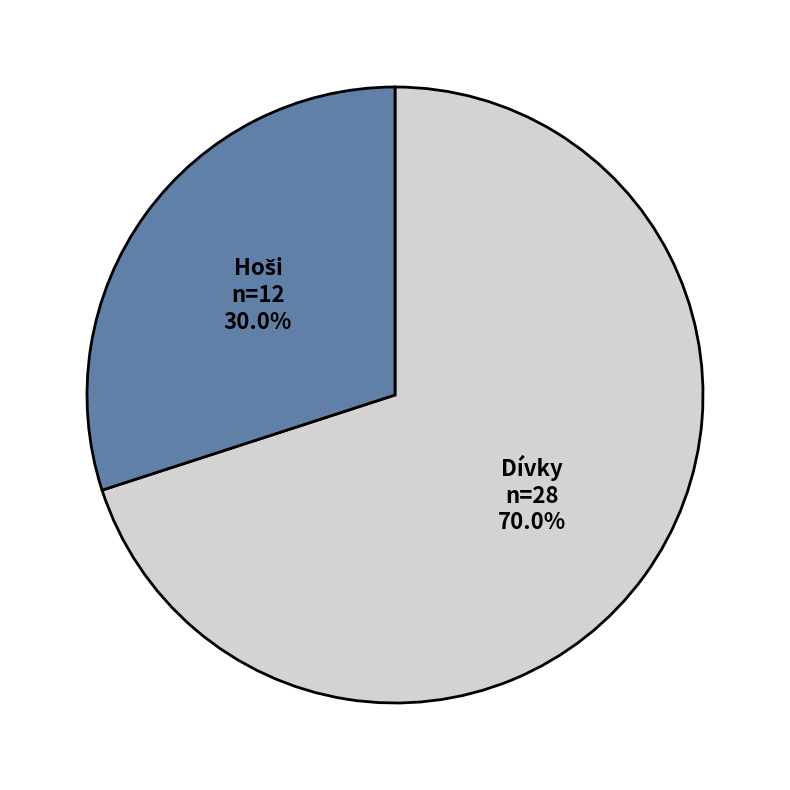

Is there any slice that represents more than half of the pie?

Yes